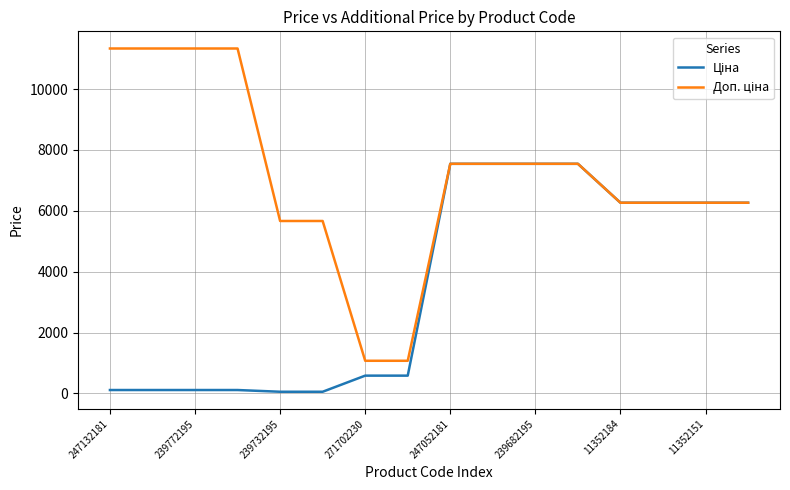

True or false: Ціна has more than 1 interior local peaks.

False